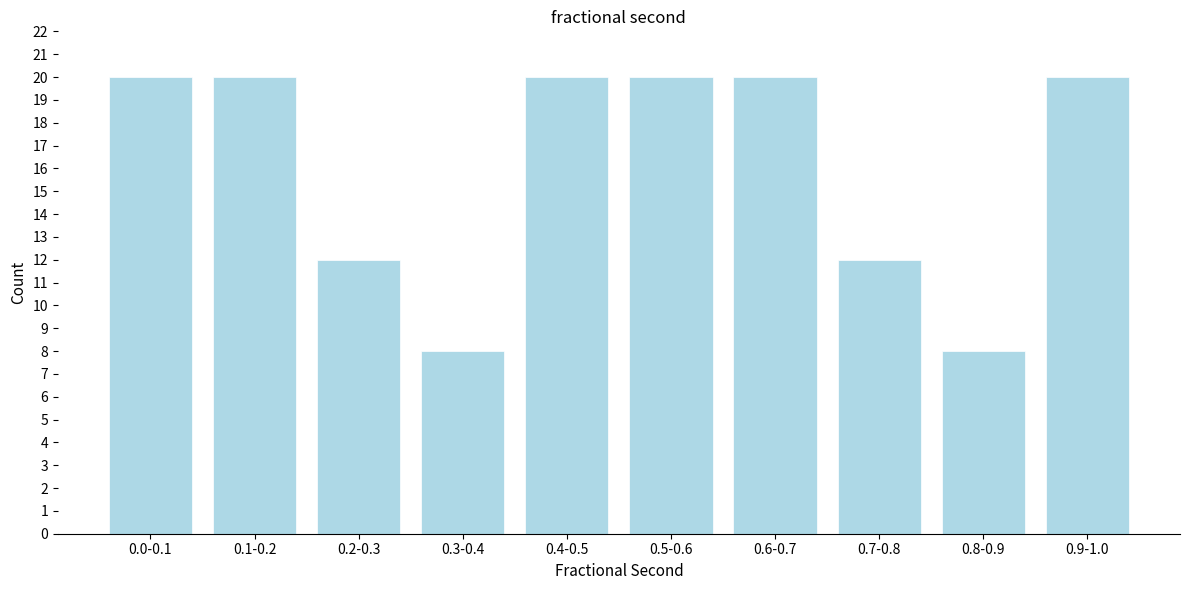

Reading left to right, what are all the values shown in this chart?

20	20	12	8	20	20	20	12	8	20